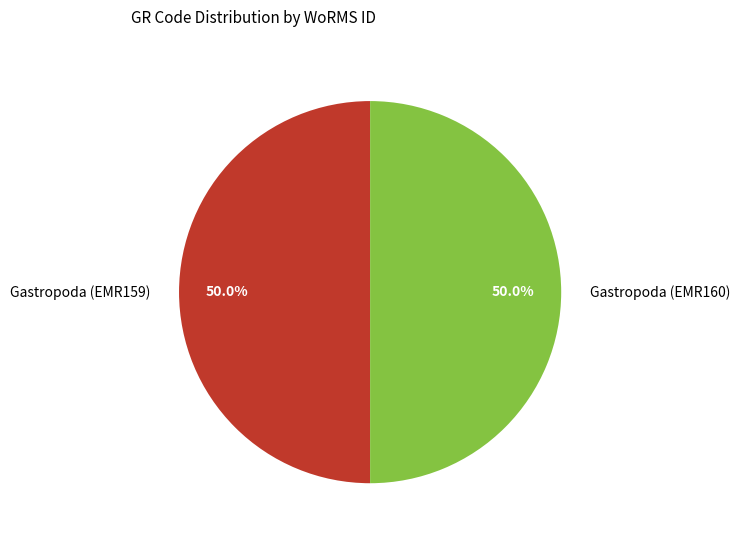

What is the ratio of the value at Gastropoda (EMR159) to the value at Gastropoda (EMR160)?

1.0